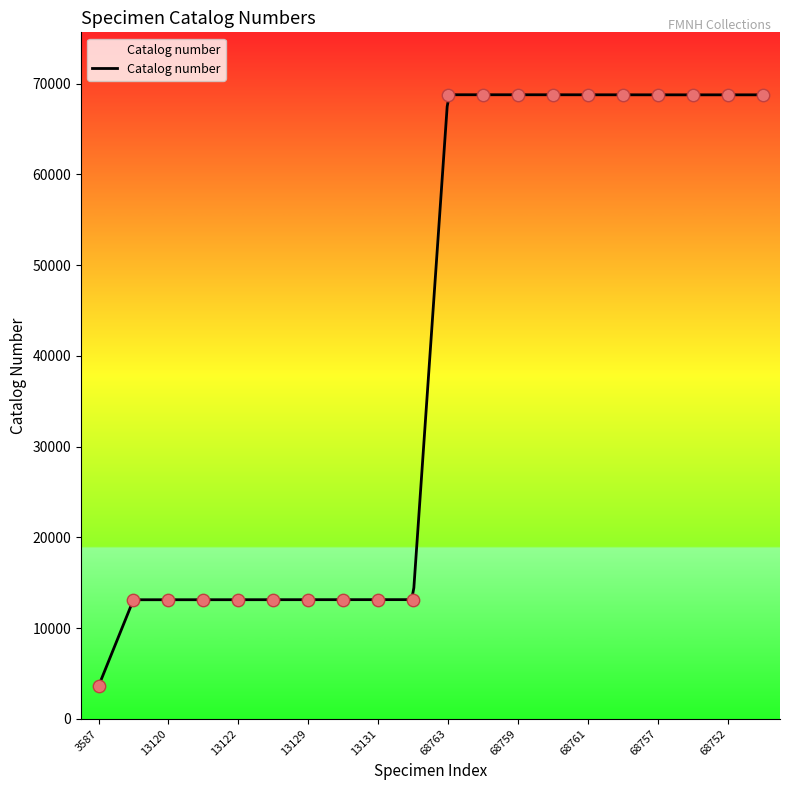

What is the ratio of the value at 13121 to the value at 68763?

0.2